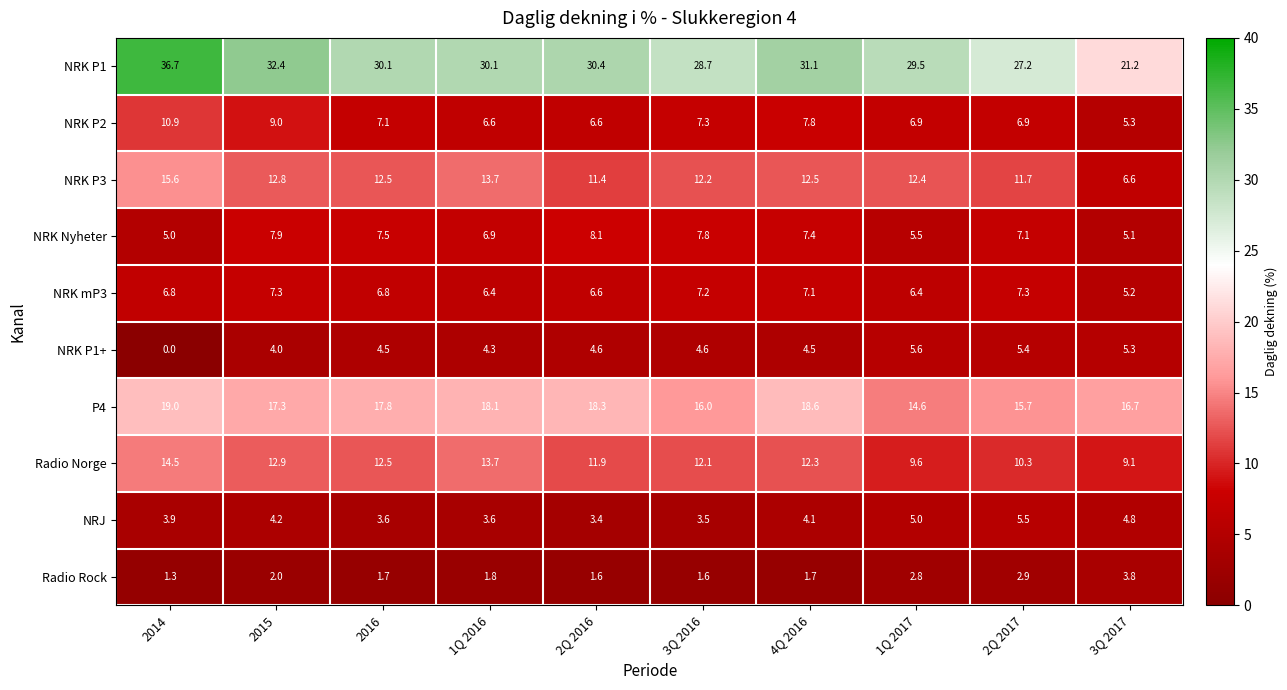

Which label corresponds to the largest value in the chart?

2014